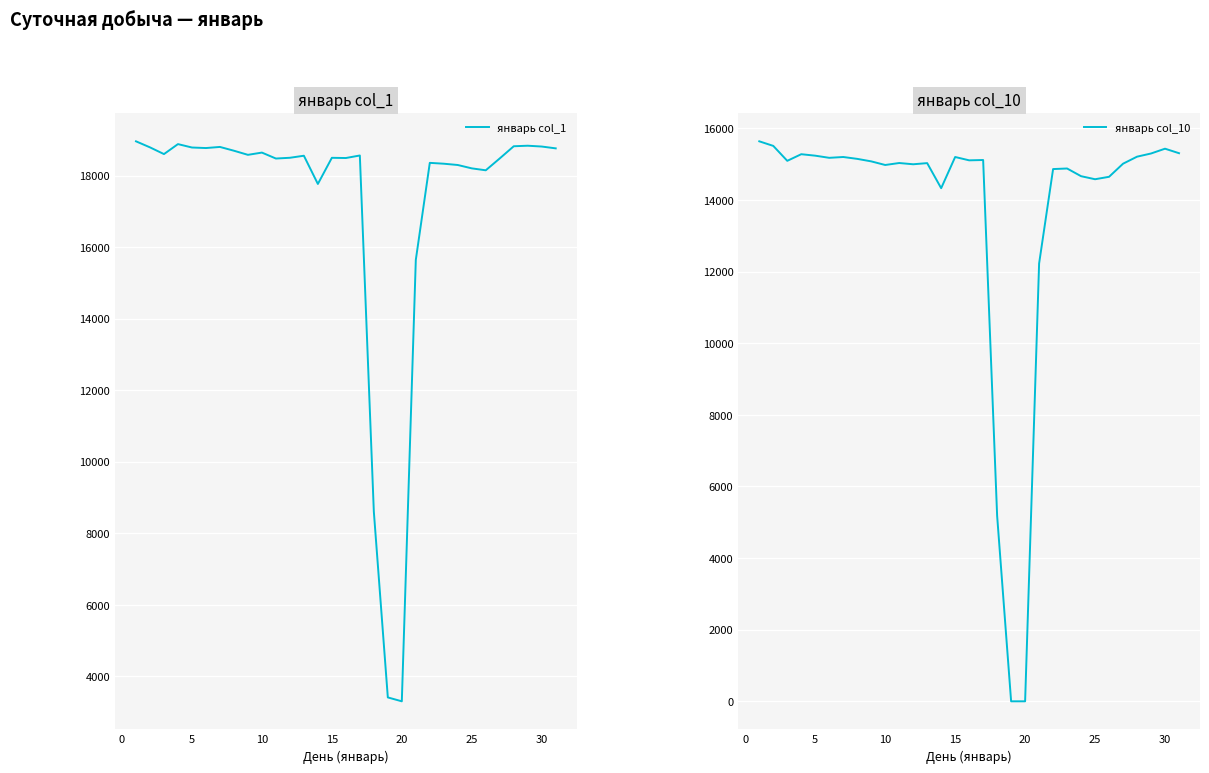

List the series in order of their peak value, highest first.

январь col_1, январь col_10